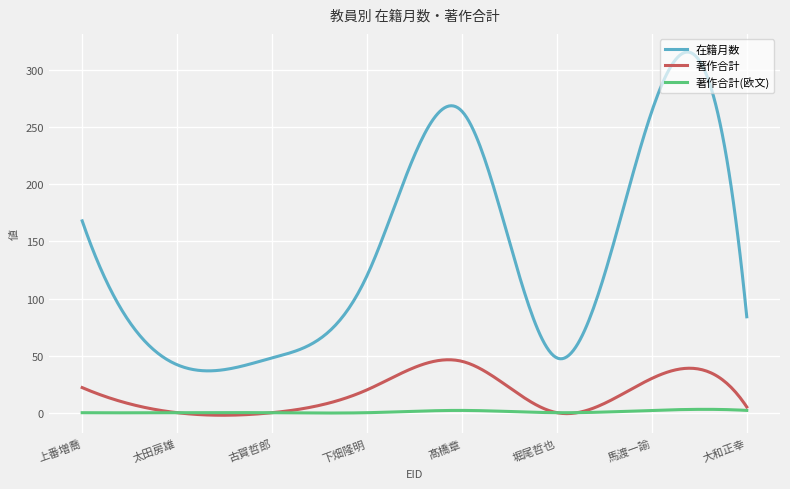

True or false: 在籍月数 and 著作合計 intersect in this chart.

False